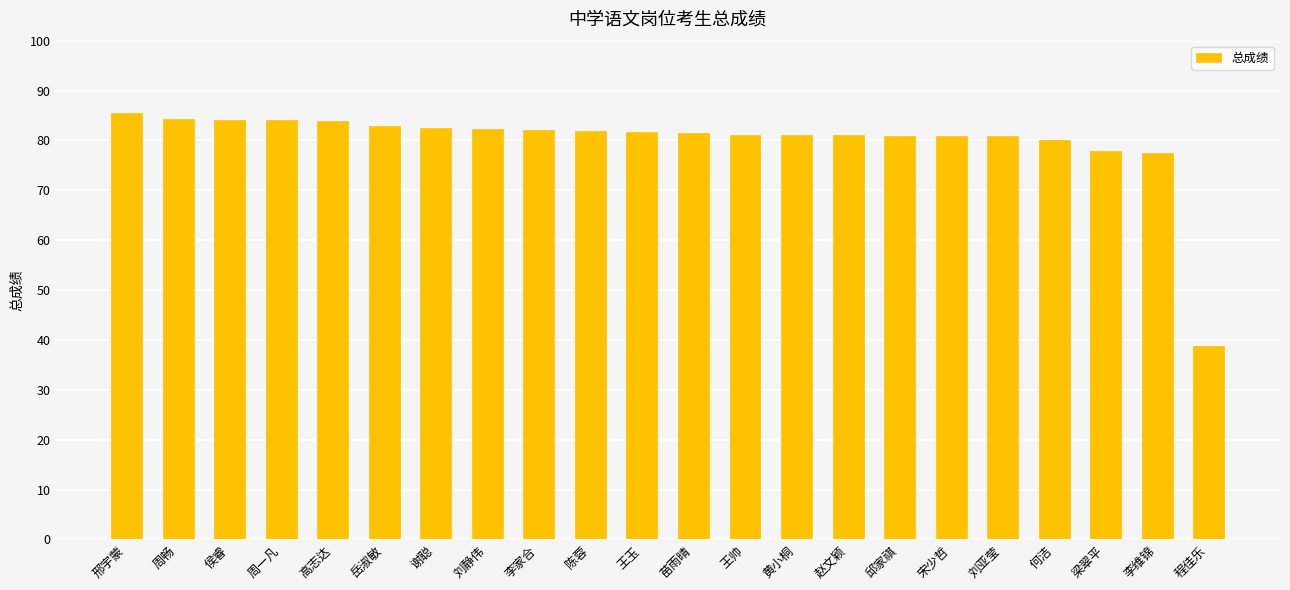

How many categories are shown in the chart?

22